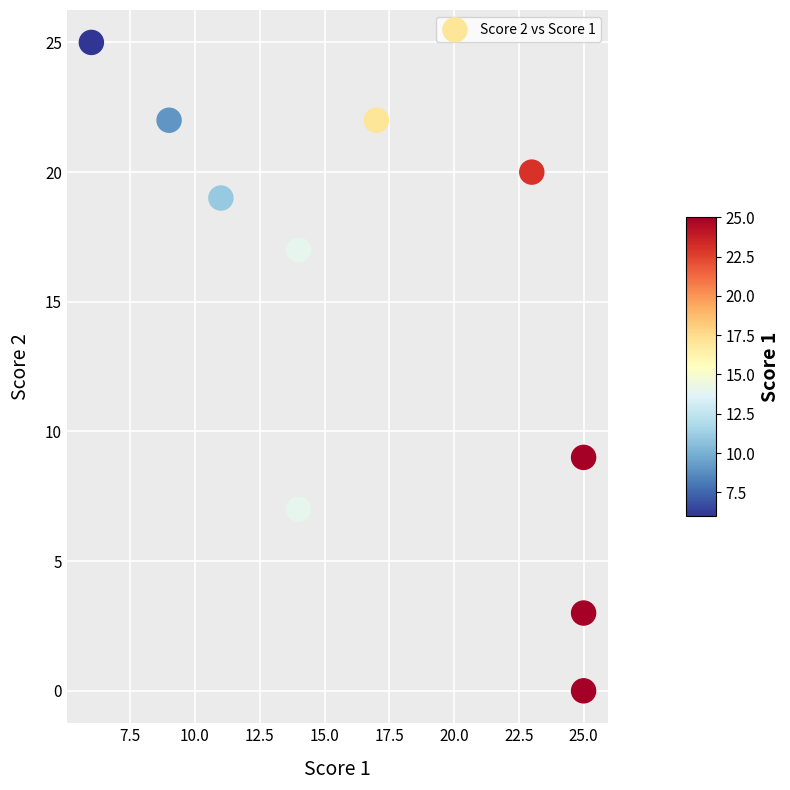

What Y value in the scatter plot is closest to 12?

9